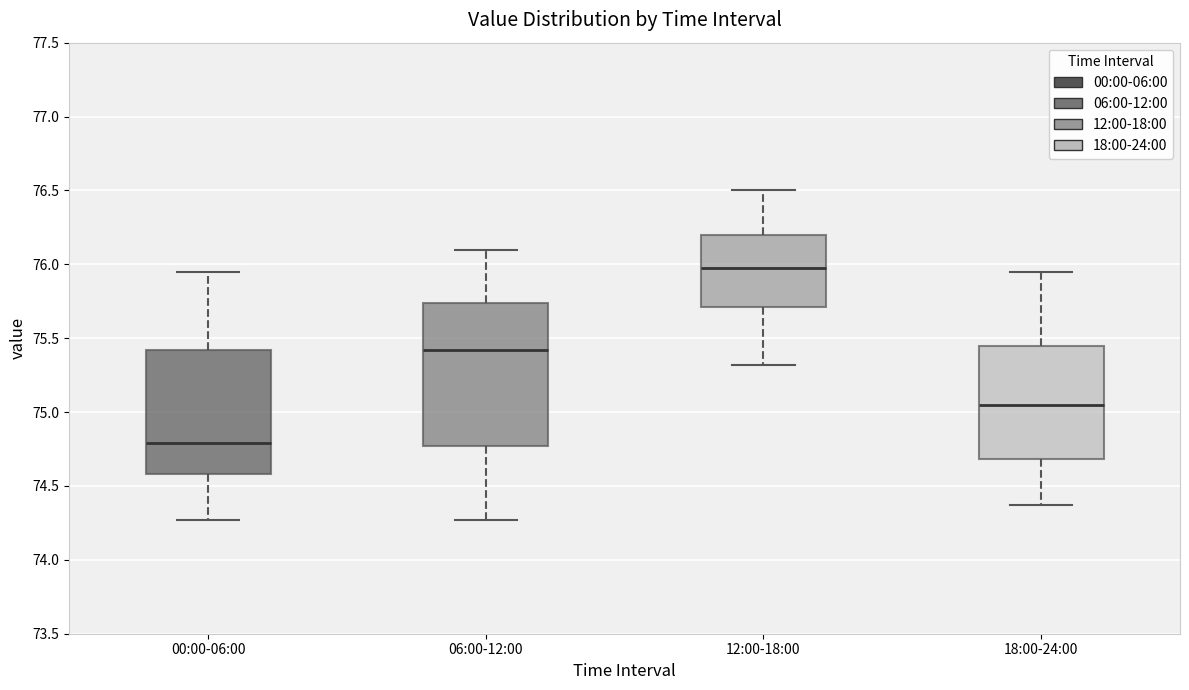

Comparing the boxes themselves (not the whiskers), which one is the tallest?

06:00-12:00